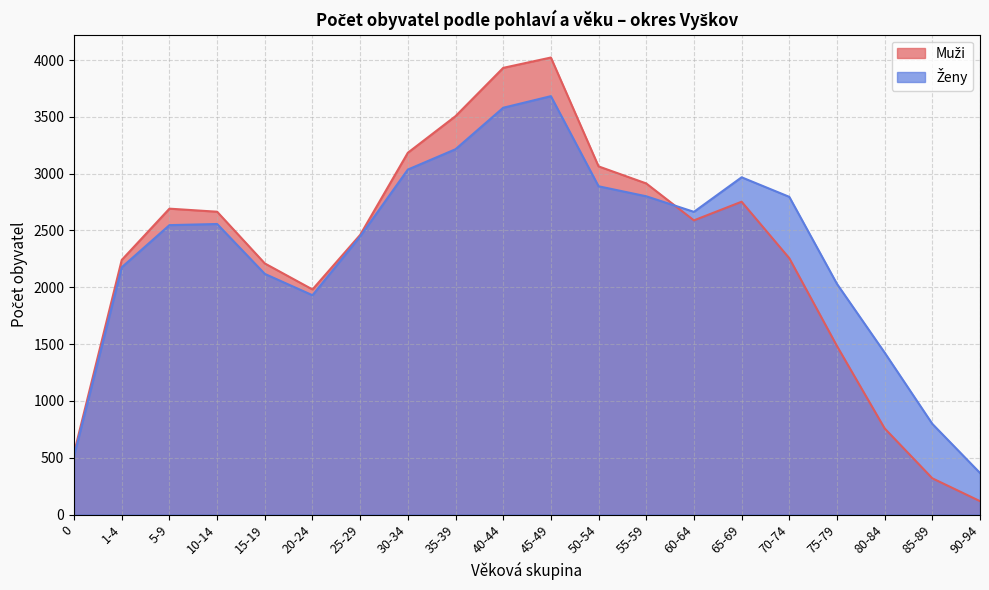

How many lines are shown in the chart?

2